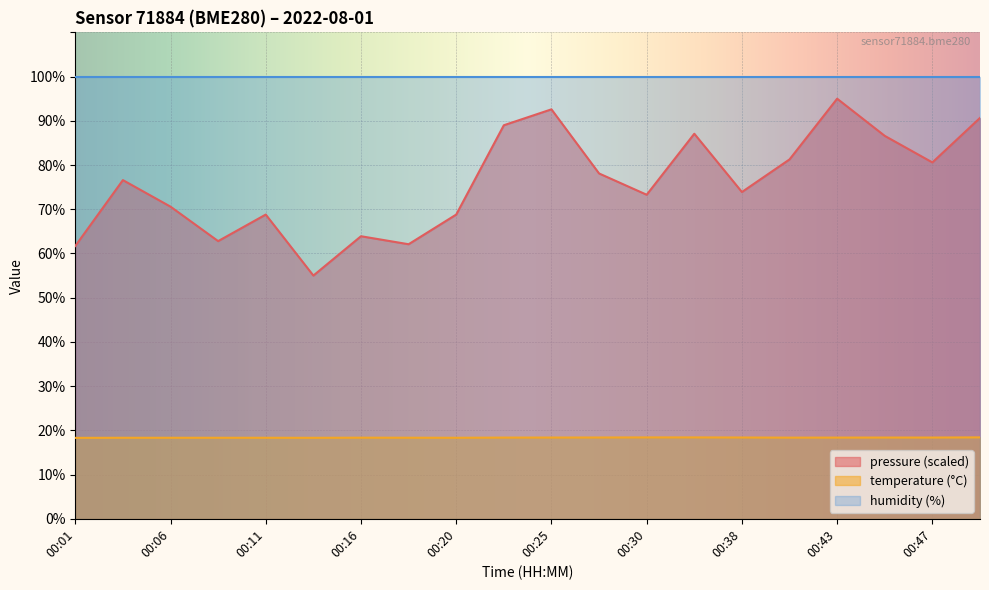

Is it true that pressure_scaled equals 62.8 at 00:08?

True